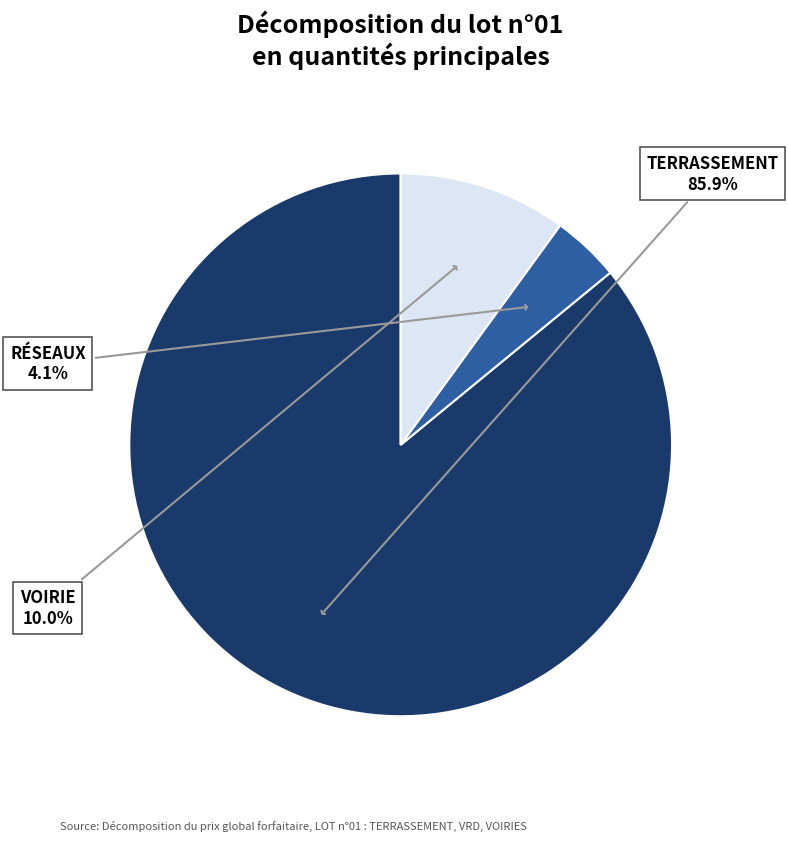

What is the smallest slice in the pie chart?

RÉSEAUX